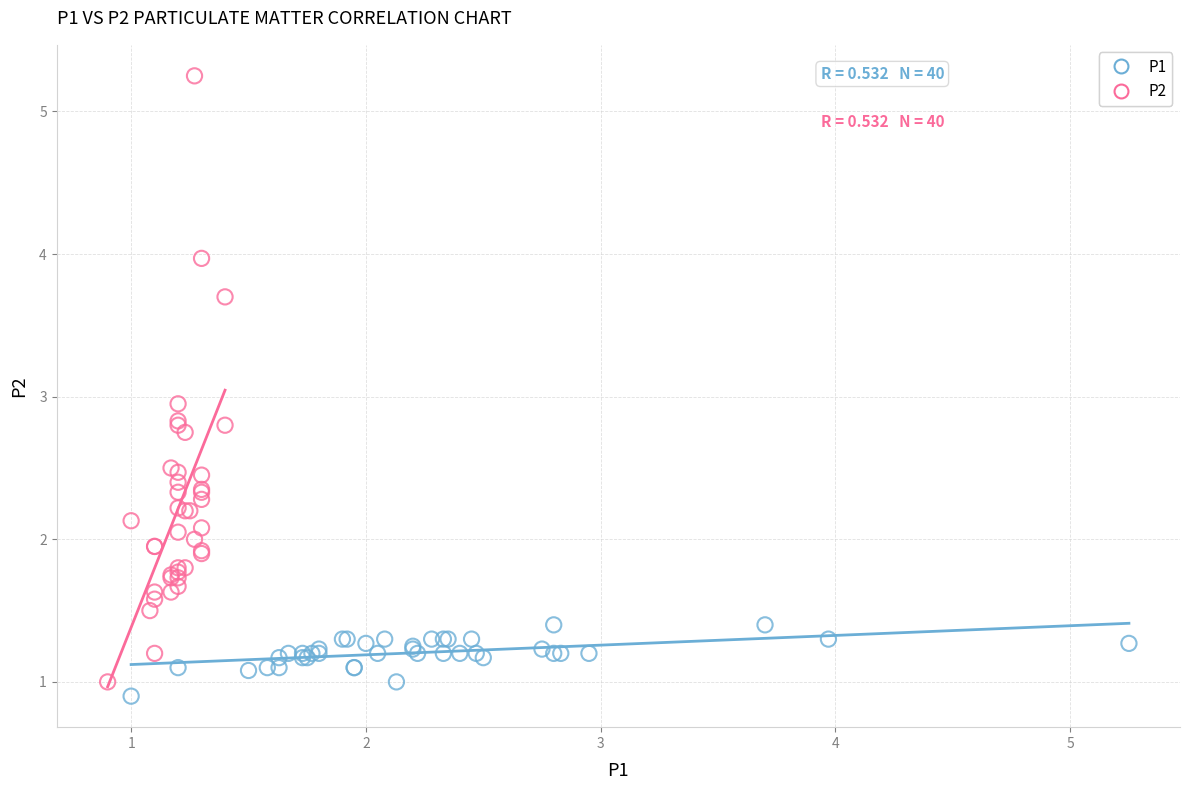

Which series has the widest spread of Y values?

P2